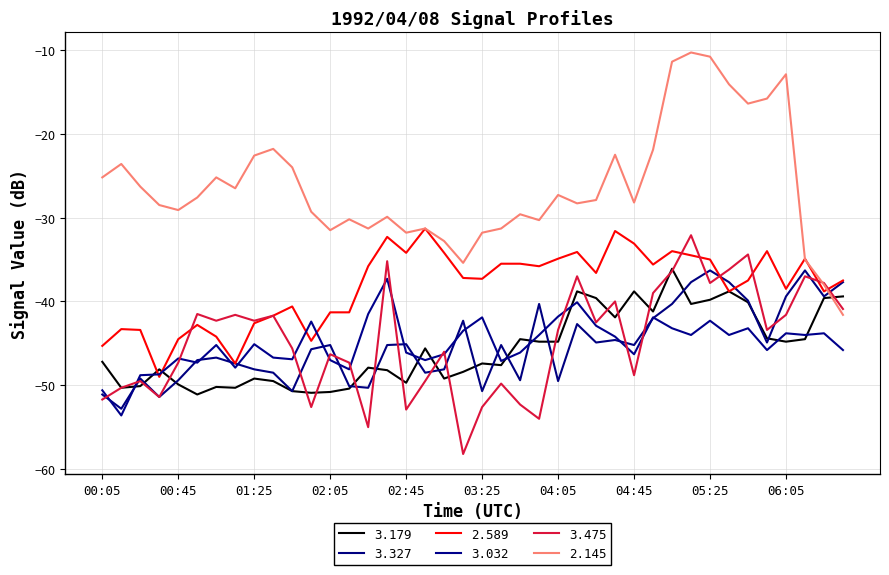

Does the chart have visible grid lines?

Yes